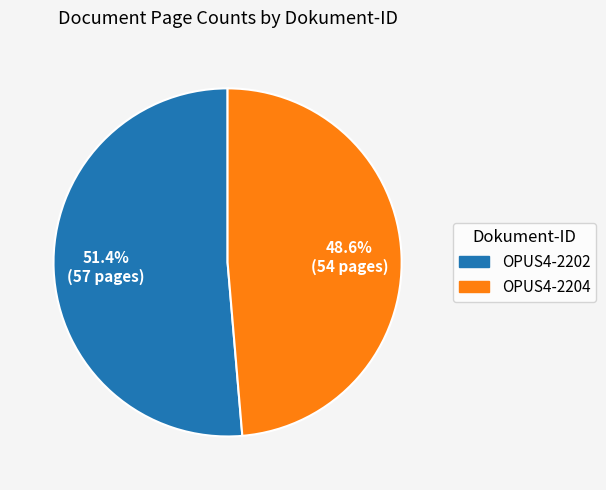

How many segments does this pie chart have?

2